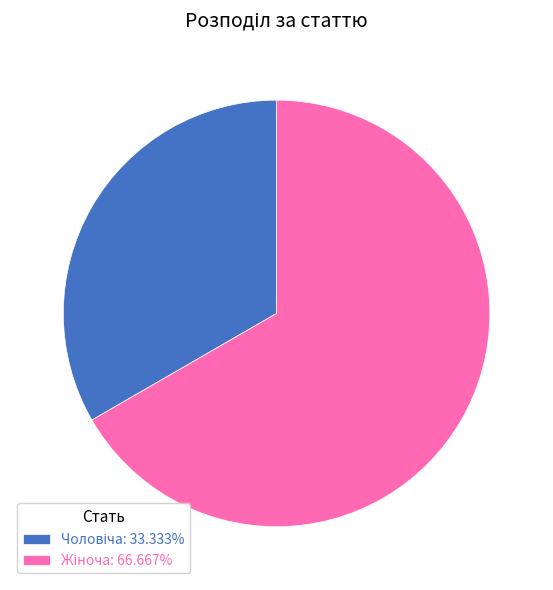

Is there any slice that represents more than half of the pie?

Yes